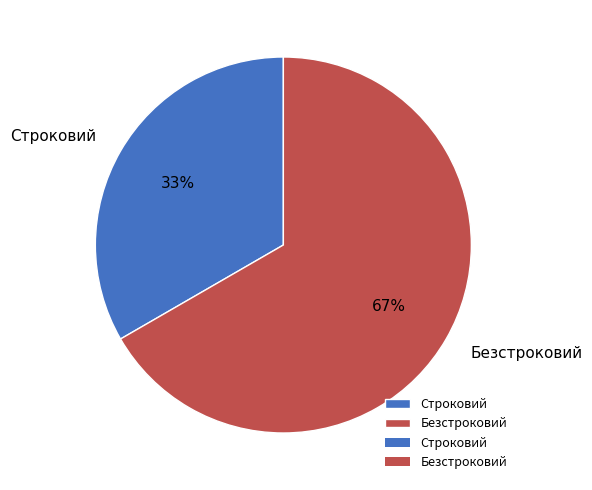

Is it true that Безстроковий is 67% of the pie?

True